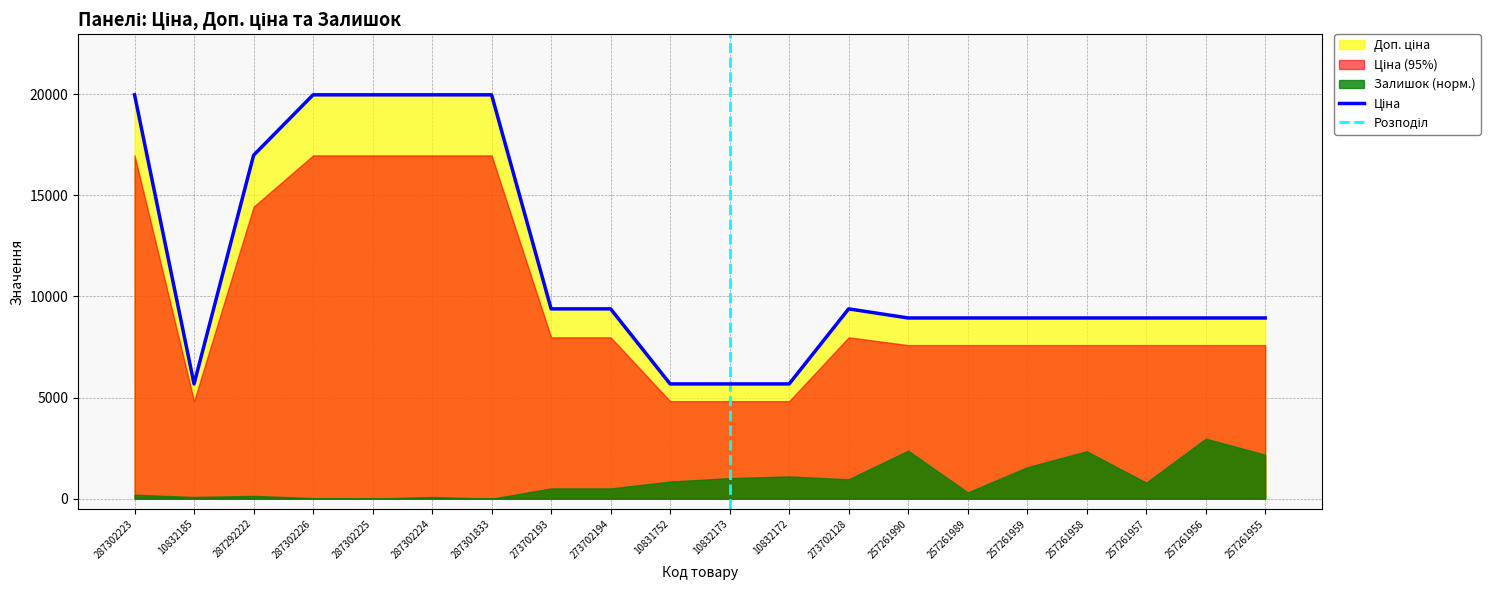

True or false: Доп. ціна and Ціна intersect in this chart.

False